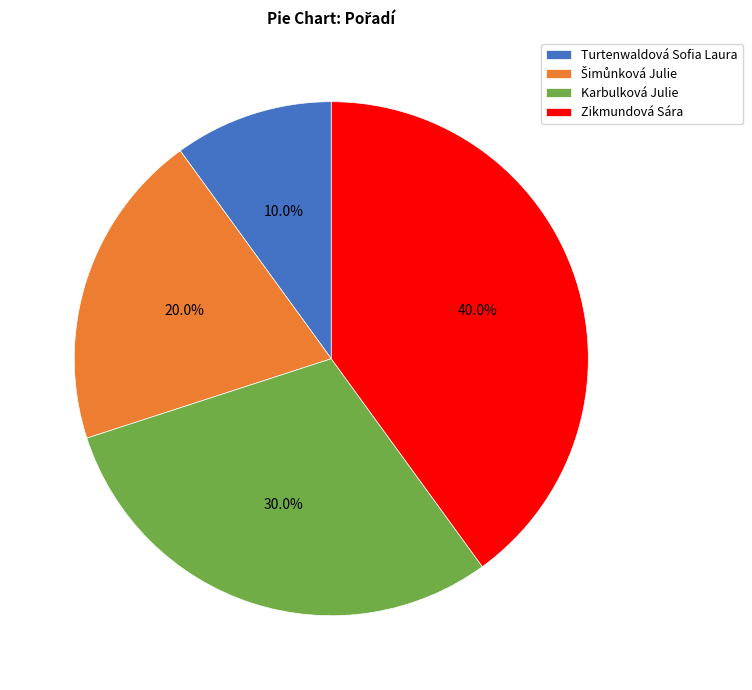

Is there any slice that represents more than half of the pie?

No